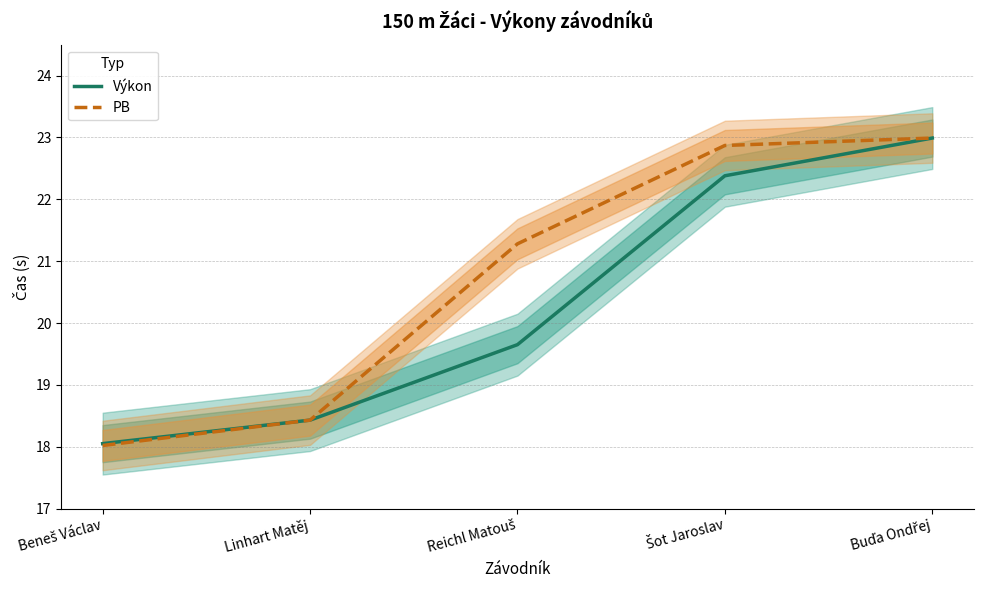

How many distinct data groups are displayed?

2